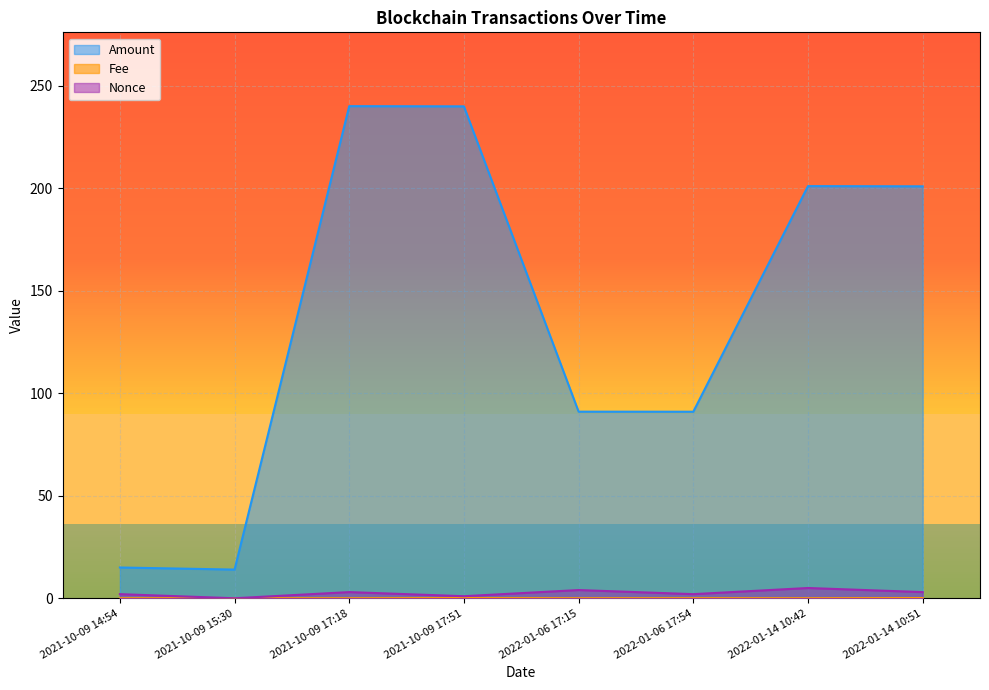

True or false: Fee has a value of 0.0 at 2022-01-06 17:54.

True